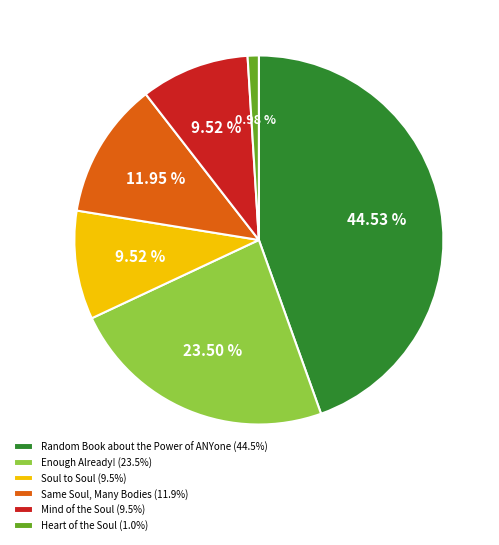

What is the largest slice in the pie chart?

Random Book about the Power of ANYone